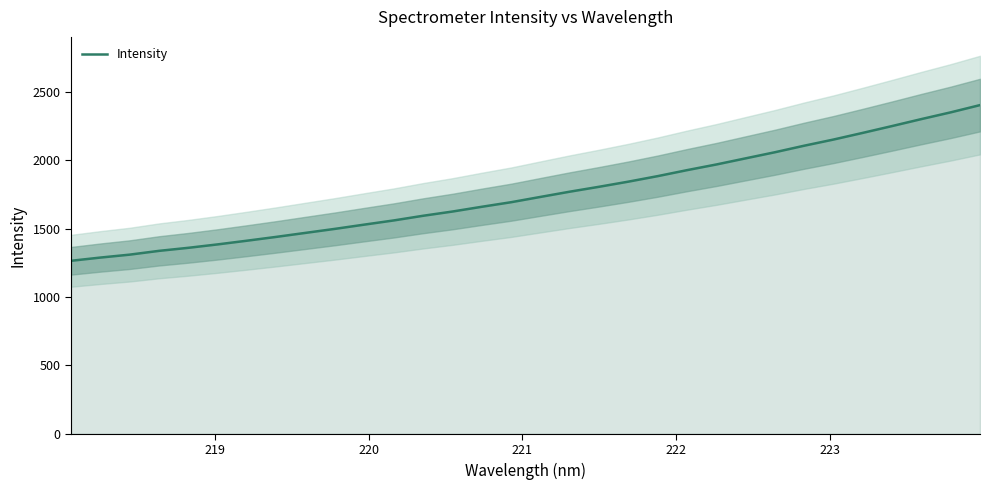

Count the number of data series in this chart.

1